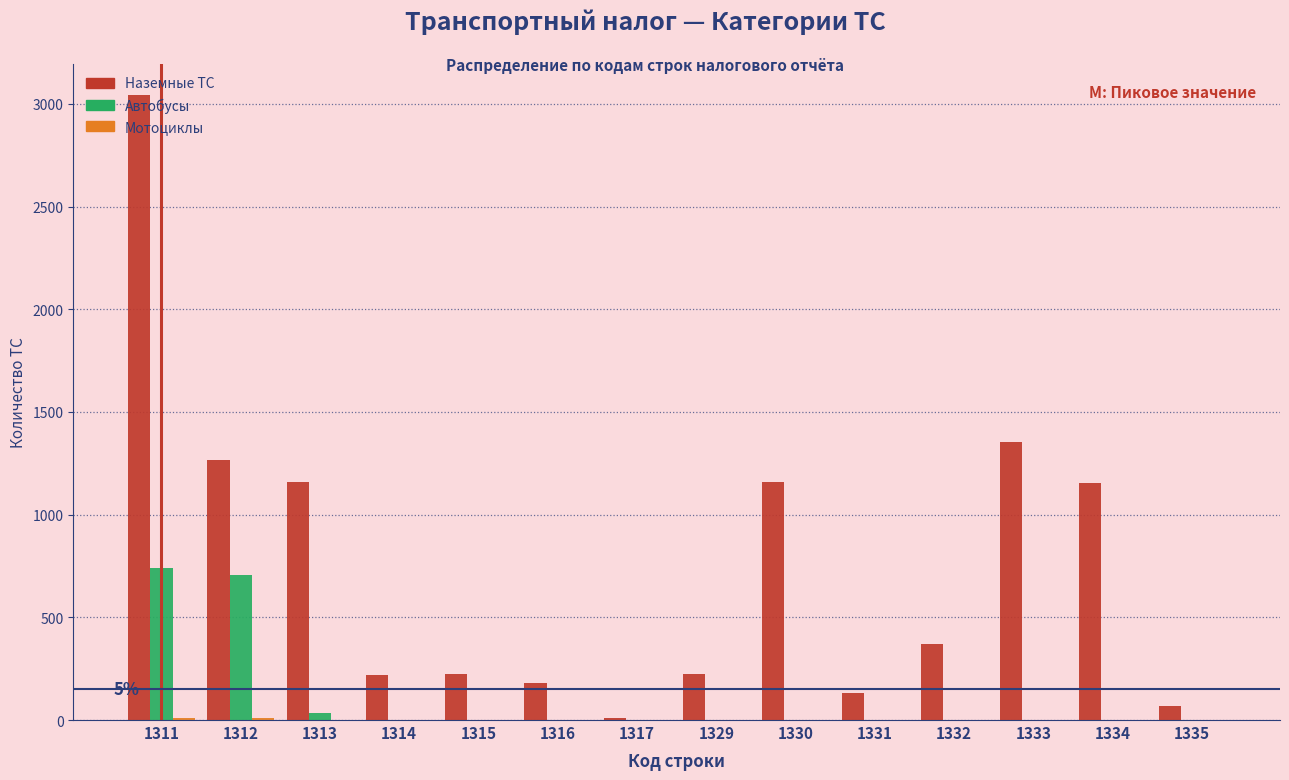

Is the value of Наземные ТС at 1311 greater than the value of Автобусы at 1334?

Yes